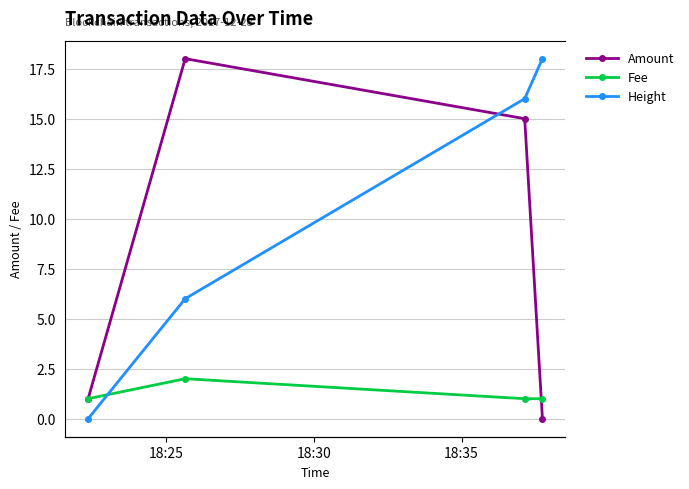

True or false: Fee has more than 1 interior local peaks.

False